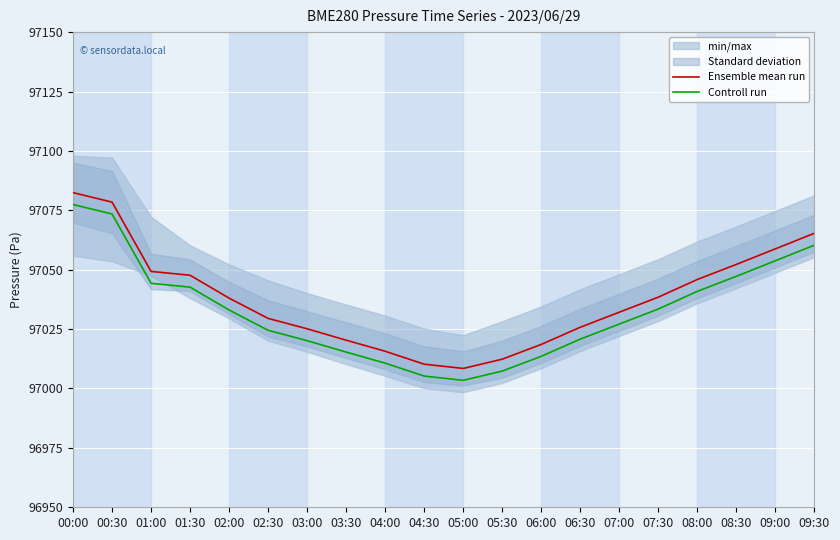

The value of Ensemble mean run at 08:00 is 97045.9. True or false?

True